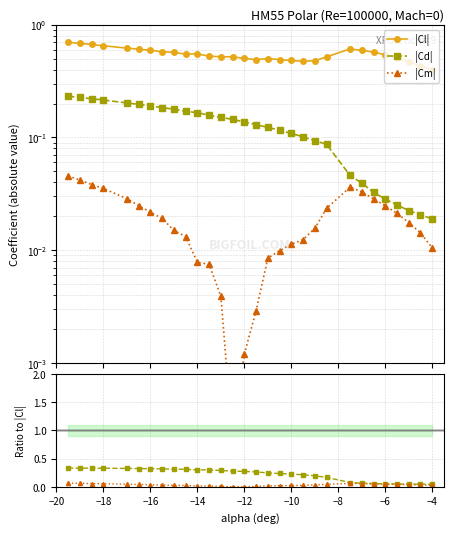

In Cm/Cl, how many points are higher than both neighbors (excluding endpoints)?

2